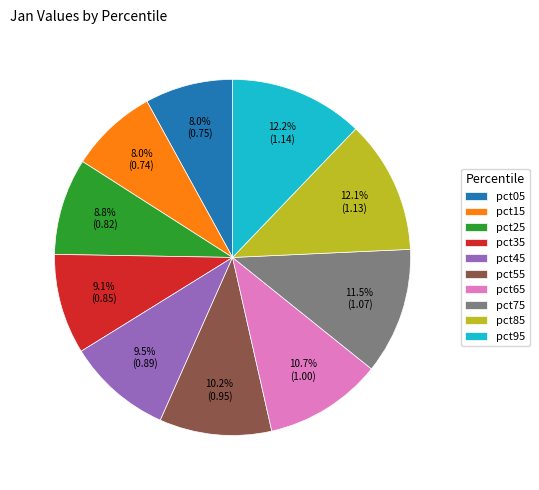

The pct25 slice represents 18% of the pie. True or false?

False